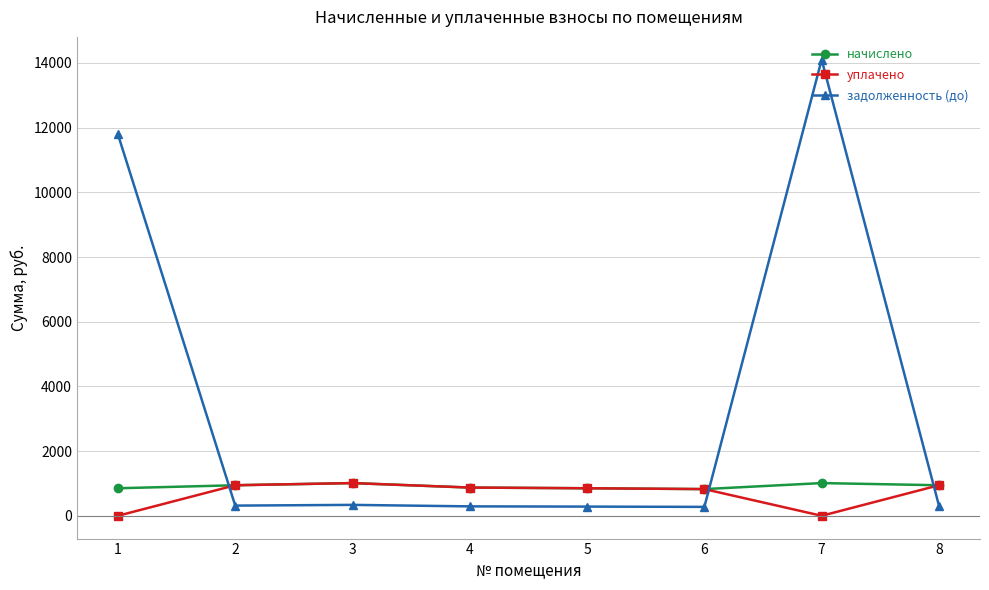

How many intersections are there between уплачено and задолженность (до)?

3